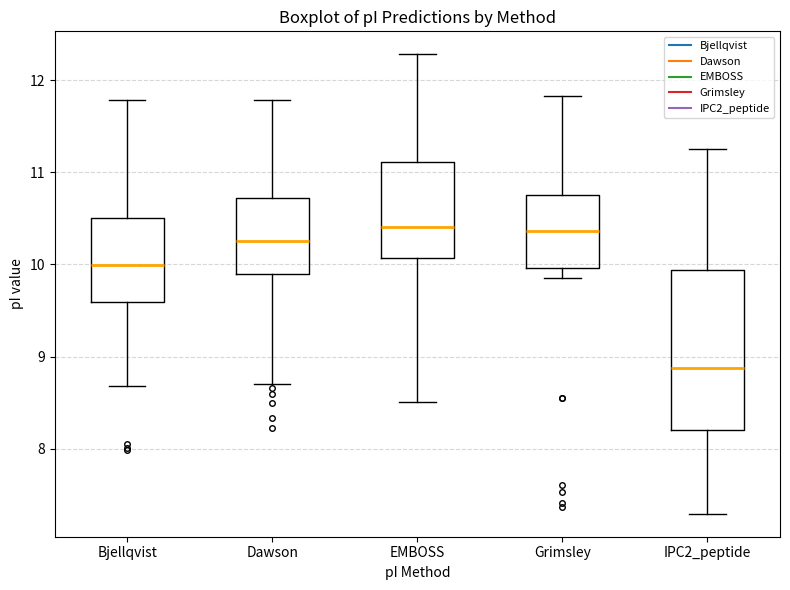

Reading left to right, read every box against the y-axis: the position of its median line, the range the box covers, and the ends of its whiskers. The values are not printed on the chart, so give them approximately, as read against the axis.

Bjellqvist: median 10.0, box 9.6 to 10.5, whiskers 8.7 to 11.8
Dawson: median 10.3, box 9.9 to 10.7, whiskers 8.7 to 11.8
EMBOSS: median 10.4, box 10.1 to 11.1, whiskers 8.5 to 12.3
Grimsley: median 10.4, box 10.0 to 10.8, whiskers 9.9 to 11.8
IPC2_peptide: median 8.9, box 8.2 to 9.9, whiskers 7.3 to 11.3